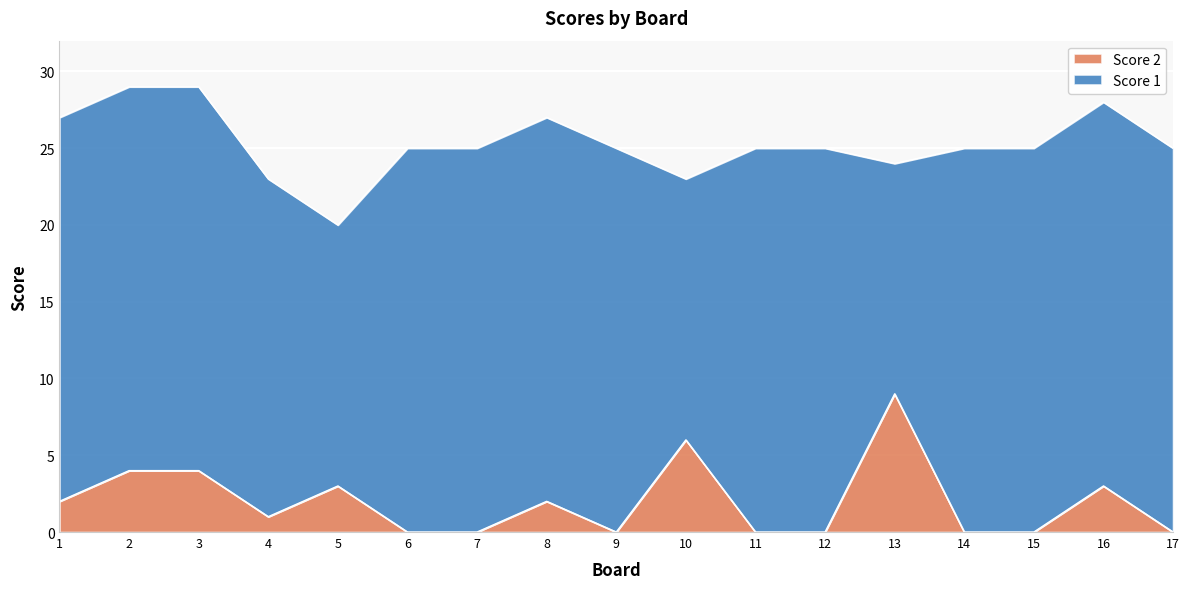

How many values exceed 1?

8